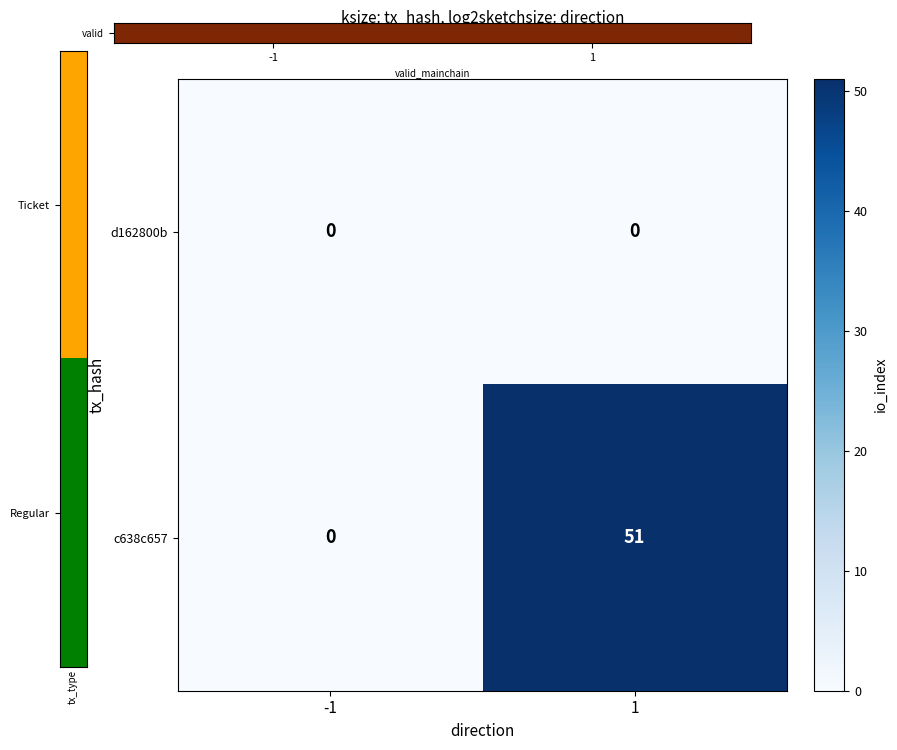

Between -1 and 1, which series saw the biggest shift?

c638c657